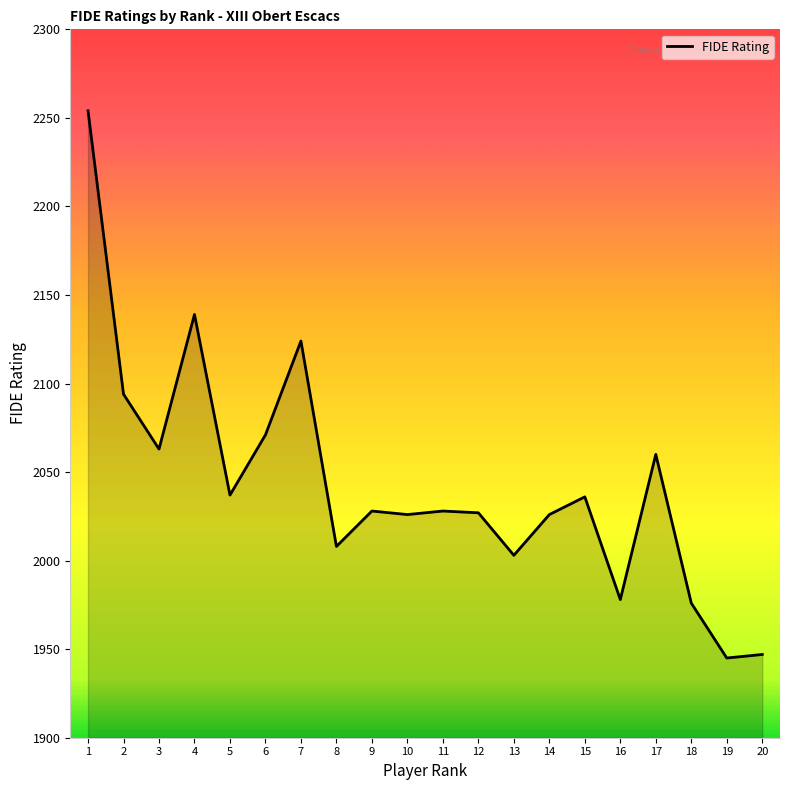

Read the value at 15.

2036